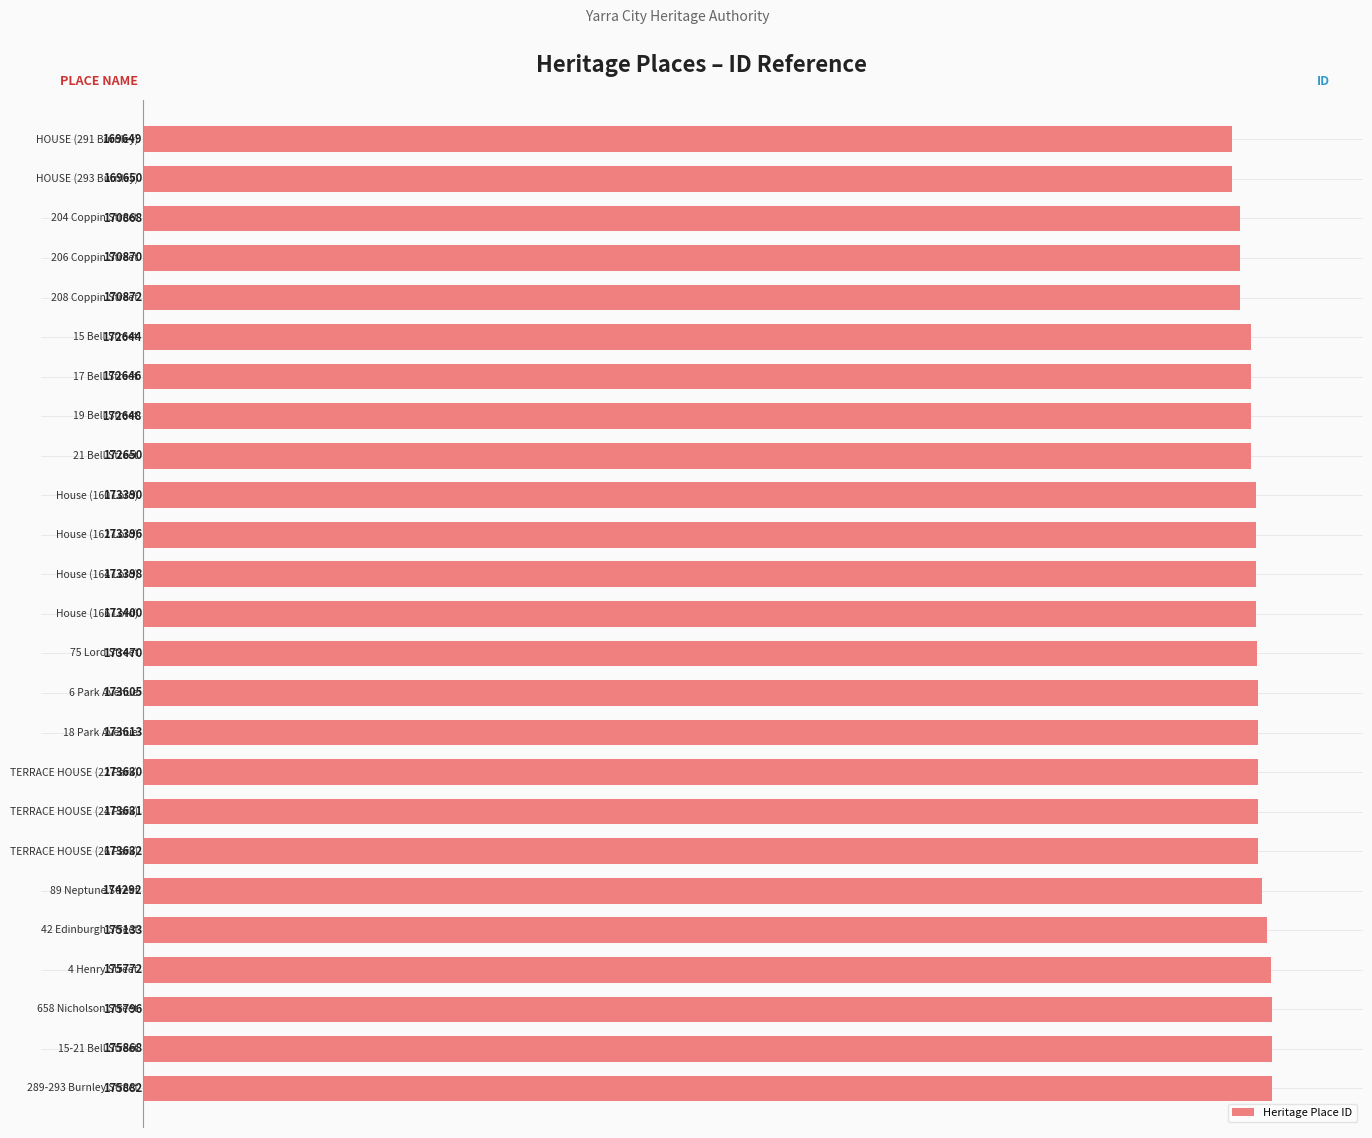

Are the bars grouped side by side (vs. stacked)?

No